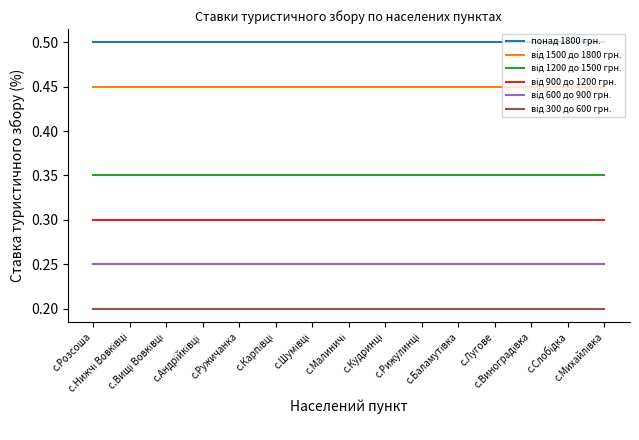

Which series has the largest total across all categories?

понад 1800 грн.